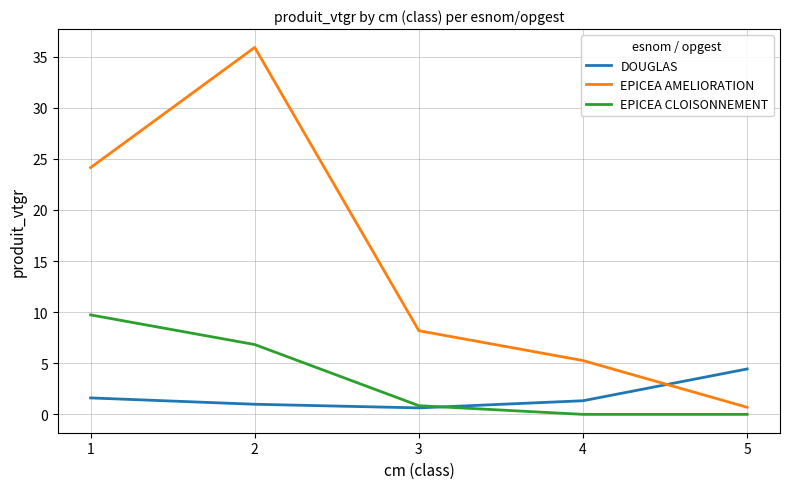

Reading left to right, transcribe all the data shown in this chart.

DOUGLAS: 1.6	1.0	0.6	1.3	4.4
EPICEA AMELIORATION: 24.1	35.9	8.2	5.3	0.7
EPICEA CLOISONNEMENT: 9.7	6.8	0.8	0.0	0.0